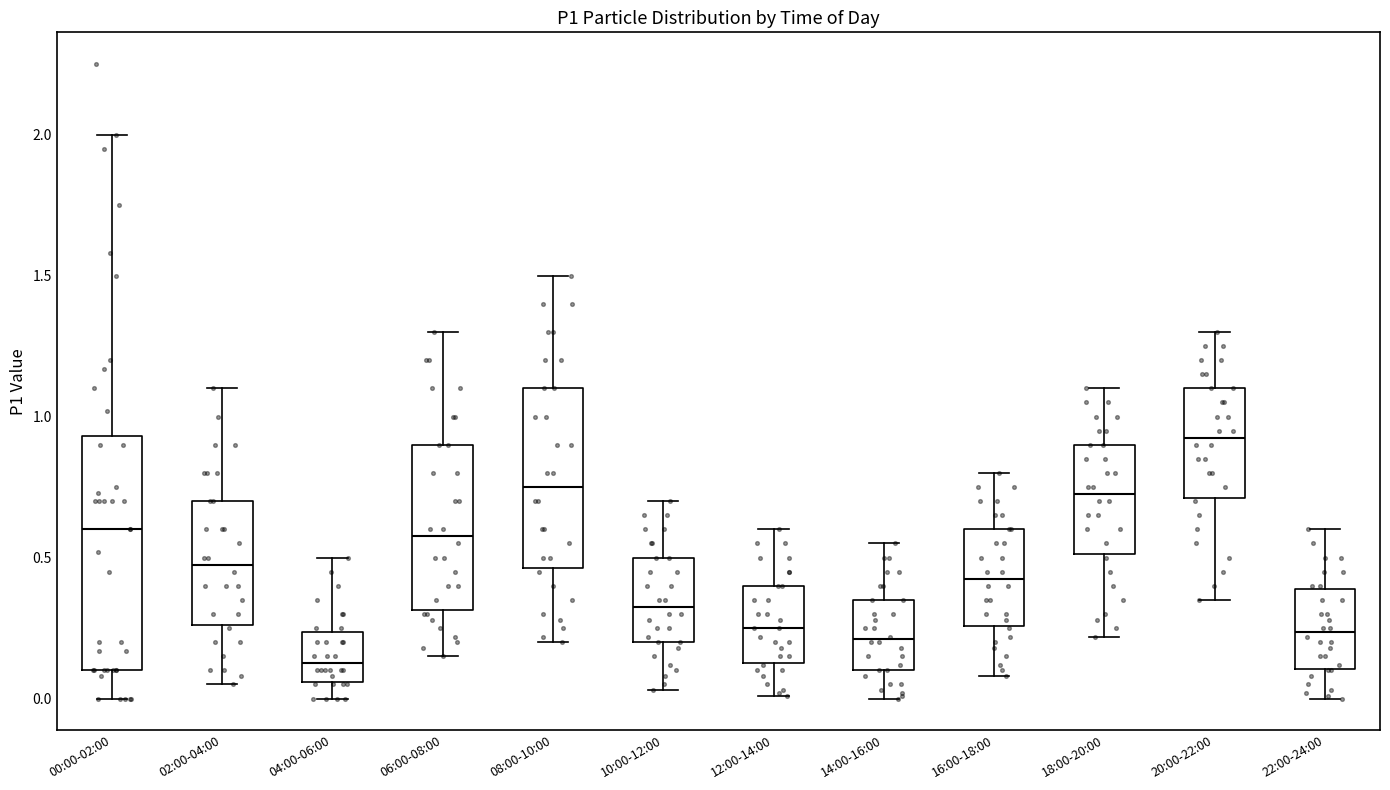

Which box's median line is the lowest?

04:00-06:00